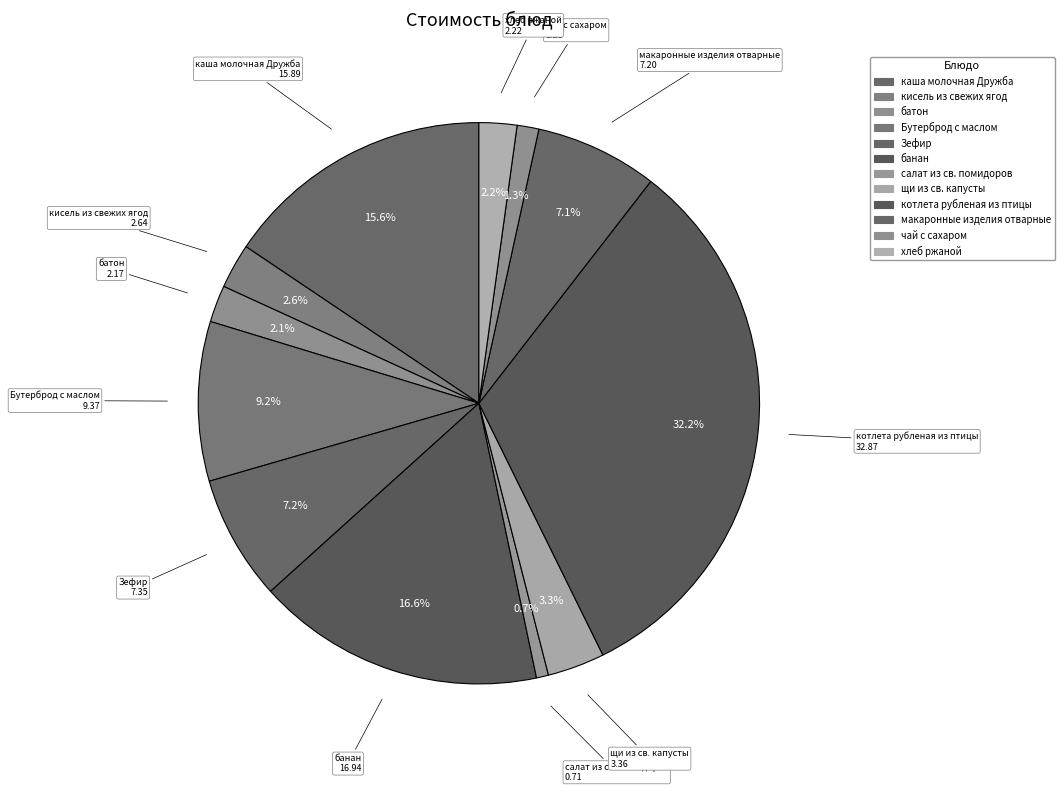

Which slice is the smallest?

салат из св. помидоров